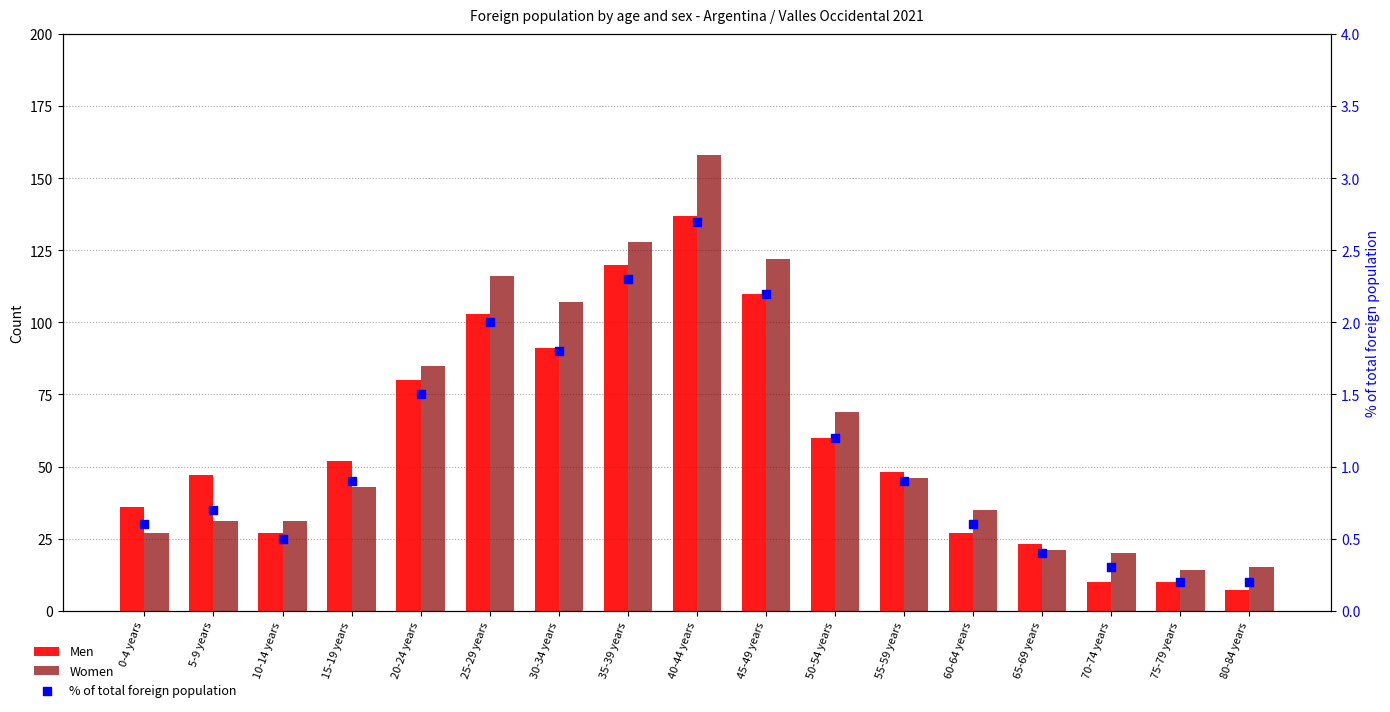

Which series has the widest spread of Y values?

Women